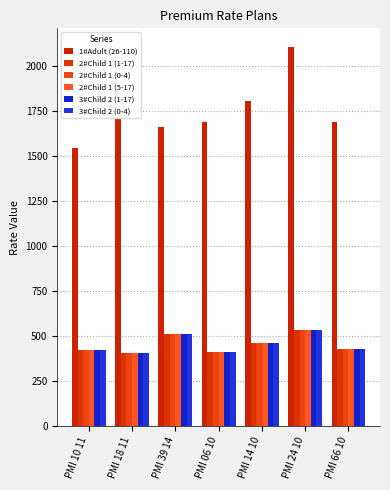

What is the approximate value of 2#Child 1 (1-17) at PMI 06 10?

409.4